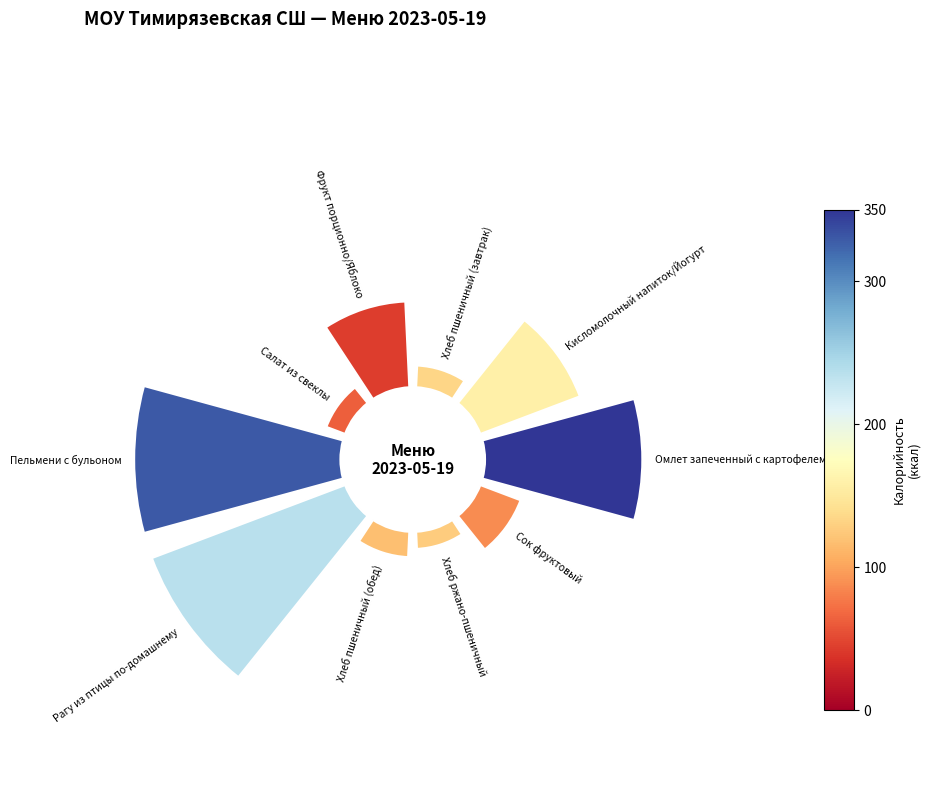

Is there a majority slice in this chart?

No